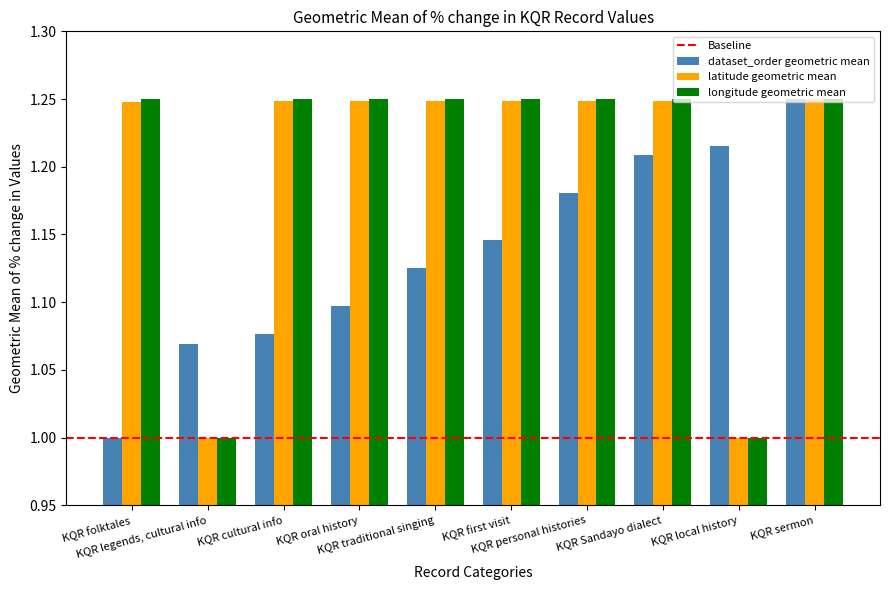

What is the smallest value displayed?

1.0